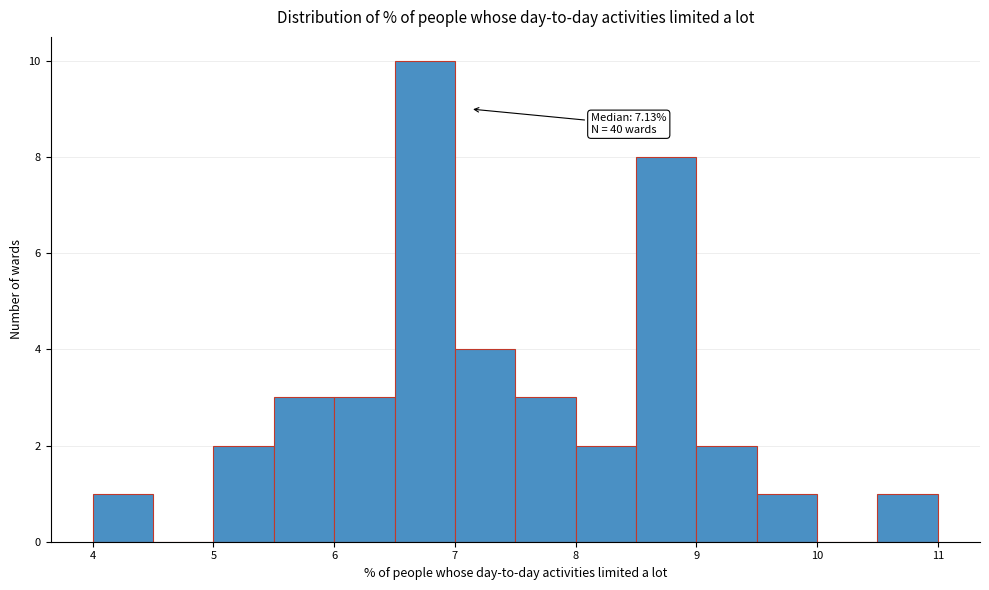

Over which range of the x-axis is the bar tallest?

6.5 to 7.0